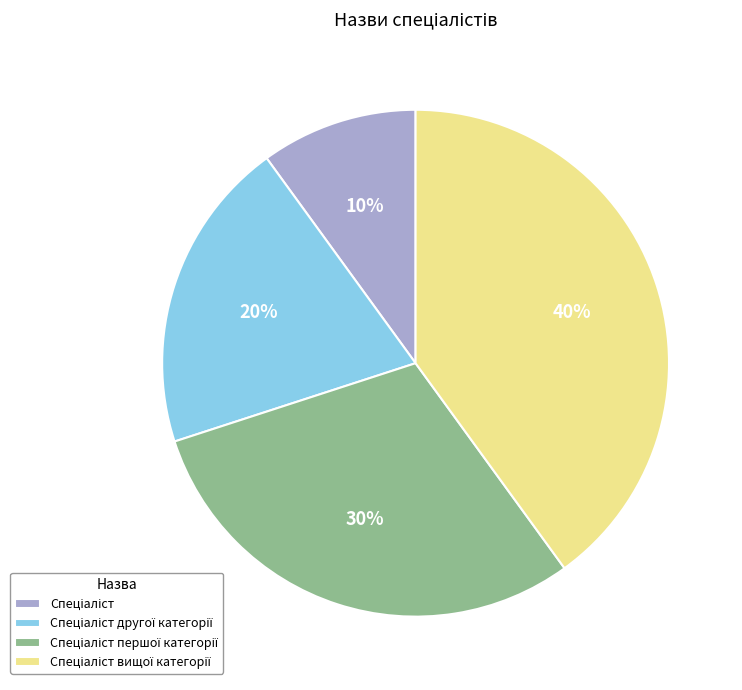

To the nearest percent, what is the difference between the largest and smallest slice percentages?

30%